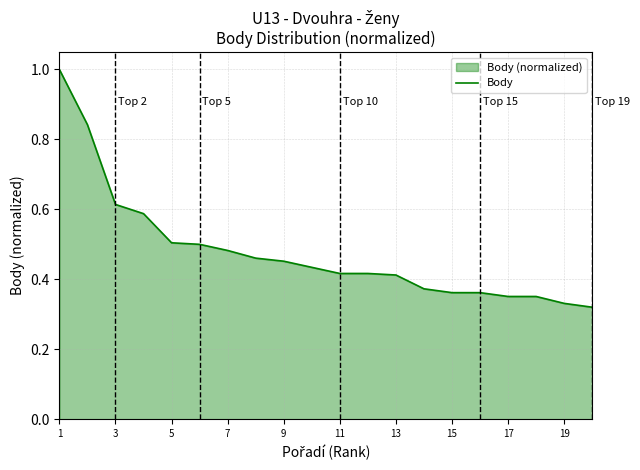

What is the difference between the second highest and minimum values?

0.5